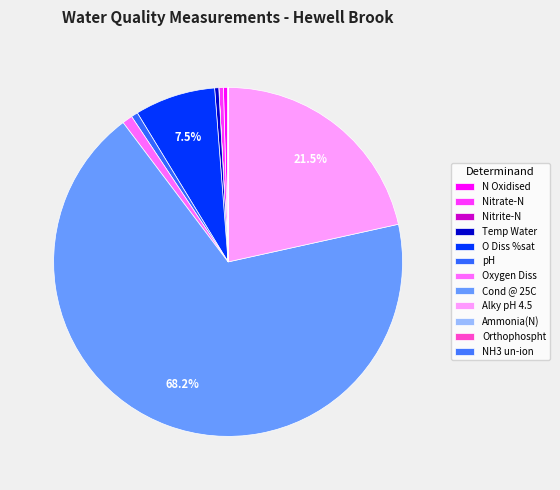

Count the number of slices in the pie.

12